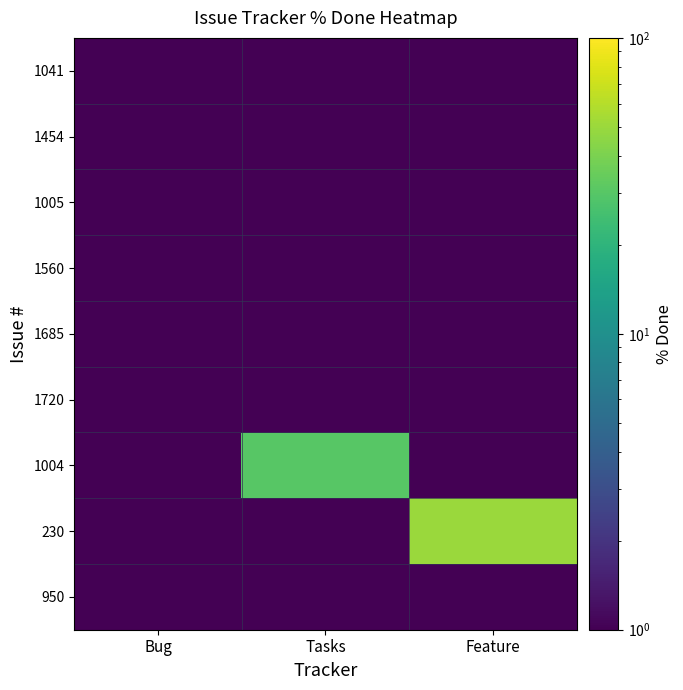

What is the difference between the highest and lowest values at Tasks?

29.5